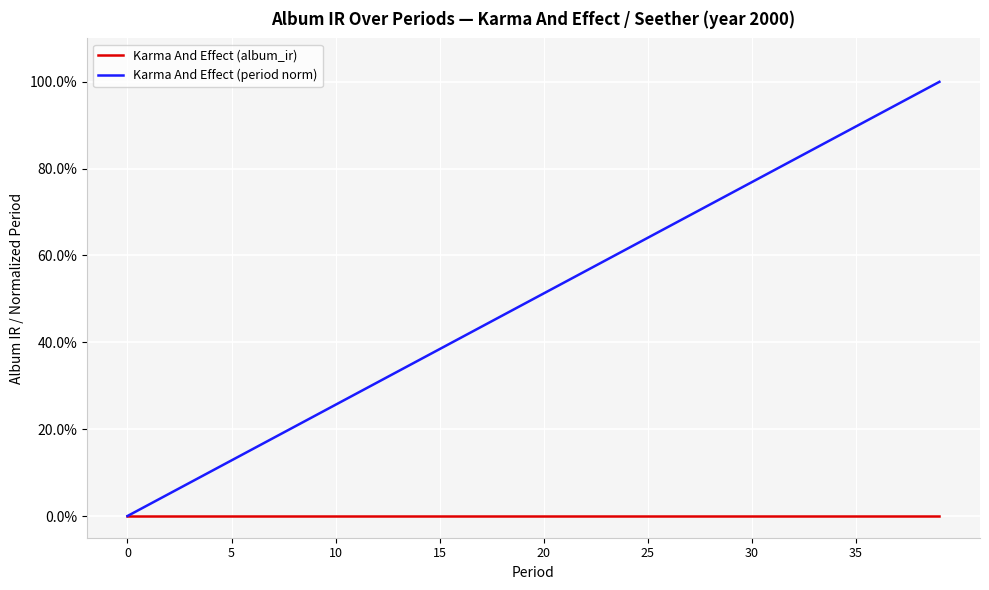

What are all the series names shown in the legend?

Karma And Effect (album_ir), Karma And Effect (period norm)